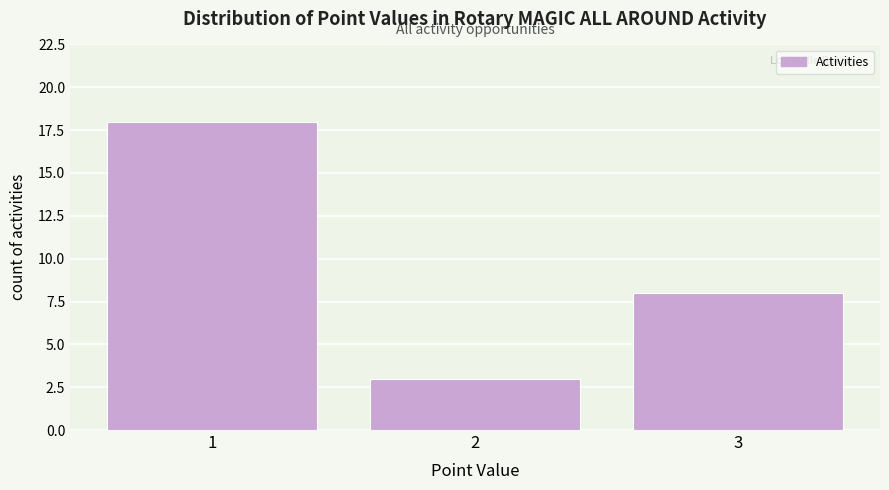

Reading left to right, list every bar in this chart as the range it spans on the x-axis followed by its height. The values are not printed on the chart, so give them approximately, as read against the axis.

0.5 to 1.5: 18
1.5 to 2.5: 3
2.5 to 3.5: 8